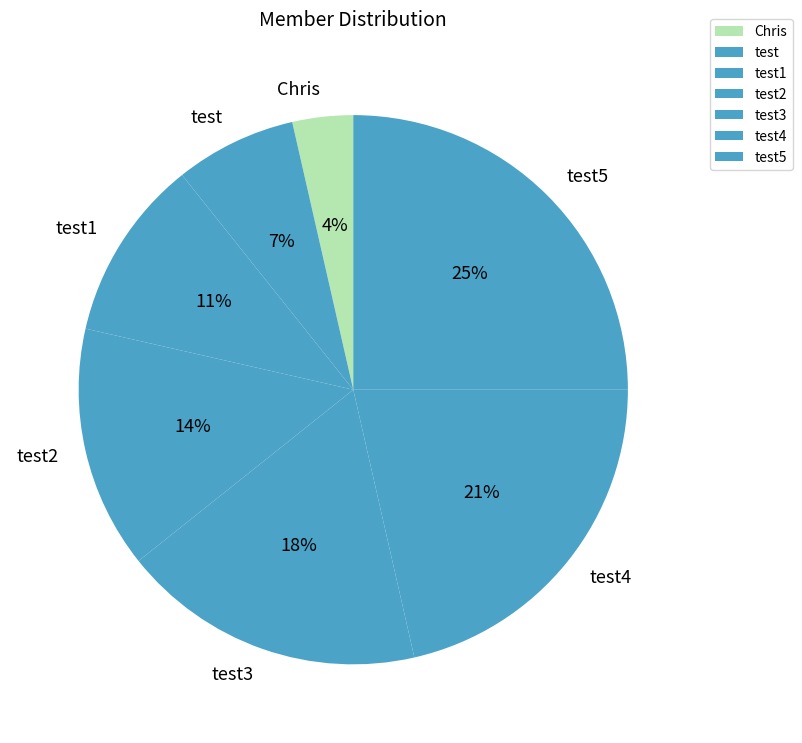

Is there a majority slice in this chart?

No